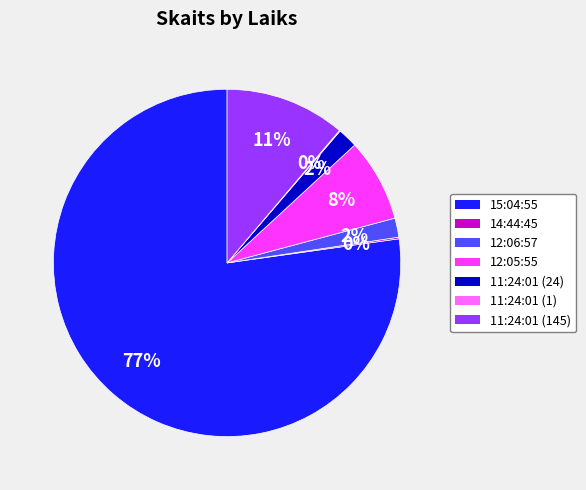

What percentage is the 12:05:55 slice, to the nearest percent?

8%